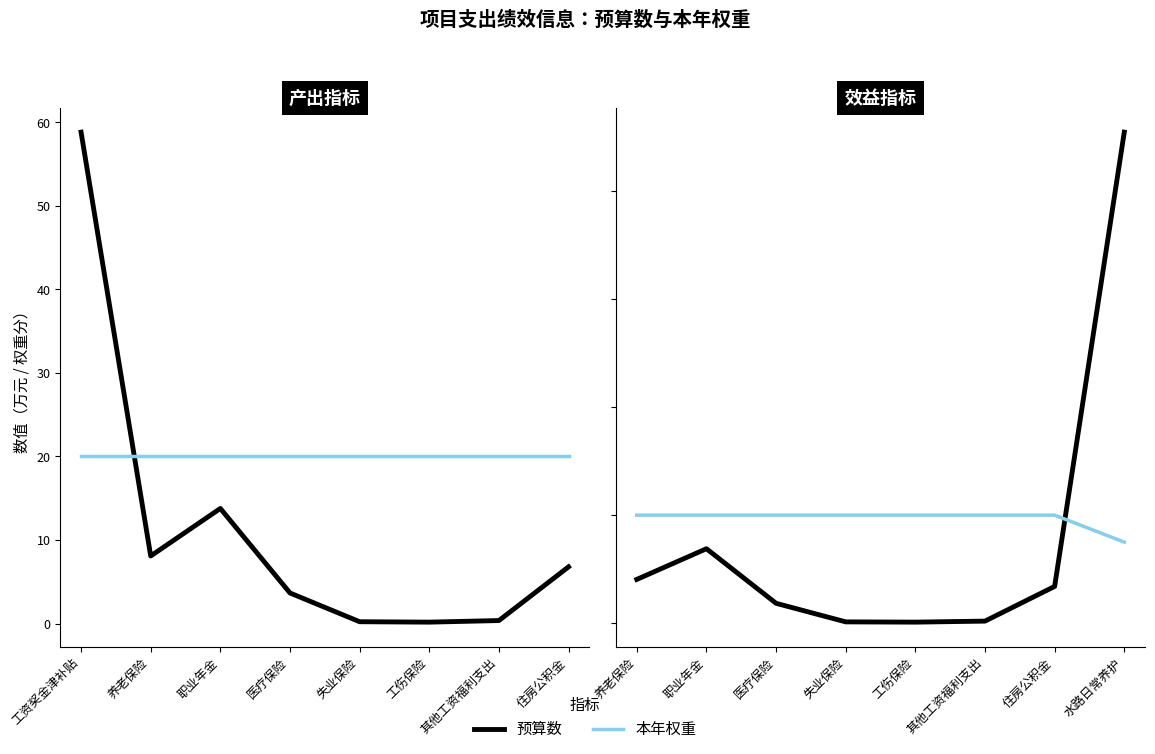

Which series has the widest spread of values?

预算数